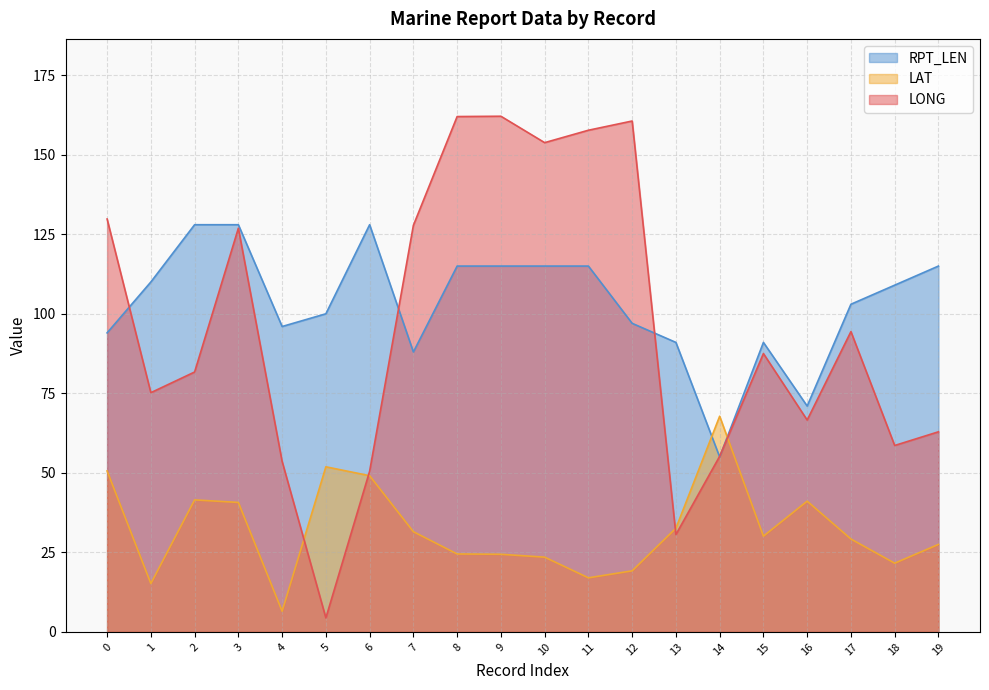

Which series has the largest range (max minus min)?

LONG